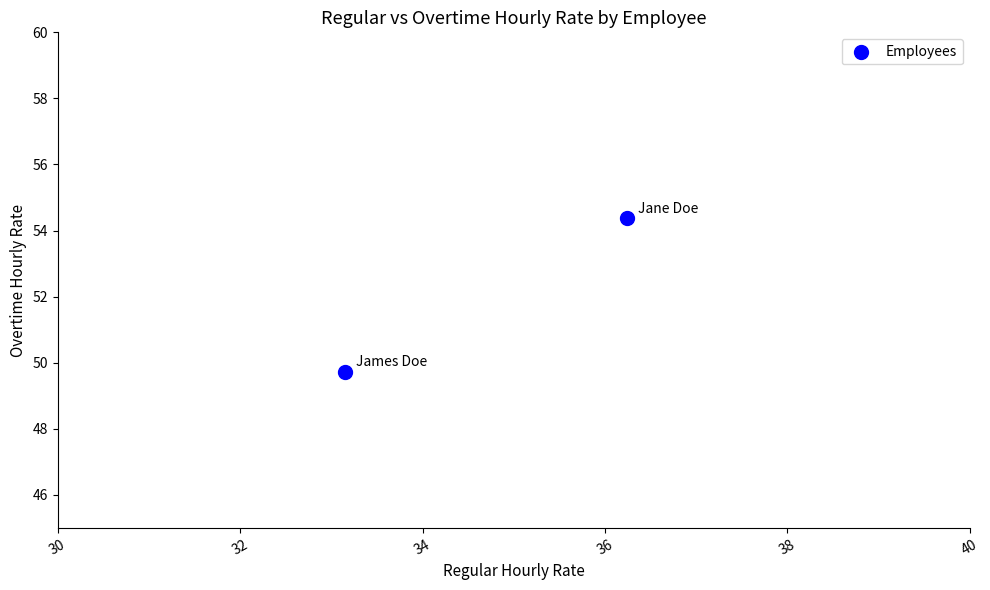

What is the average X value?

34.7